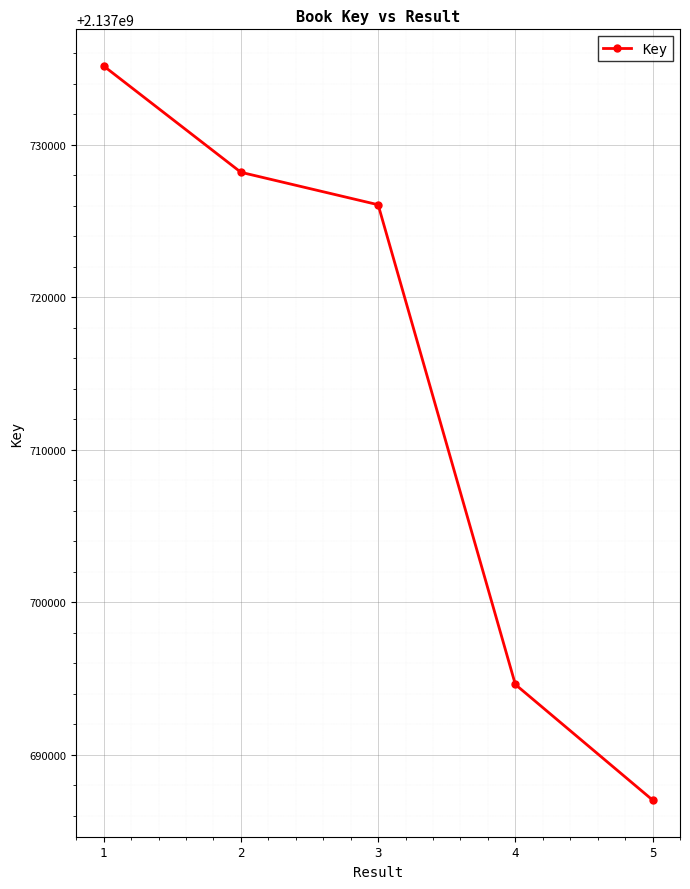

List the labels in order of value, largest first.

1, 2, 3, 4, 5